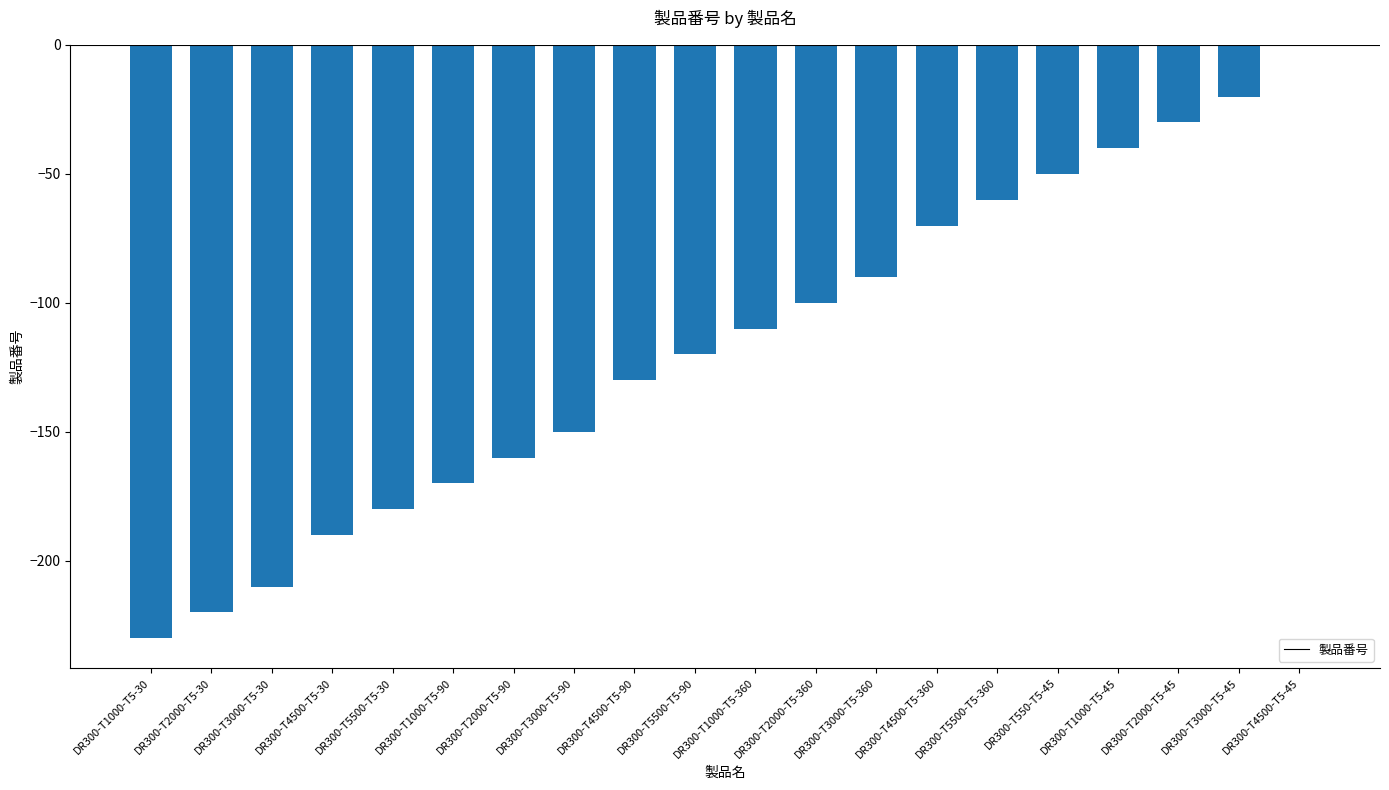

What is the change in value from DR300-T3000-T5-90 to DR300-T4500-T5-45?

+150